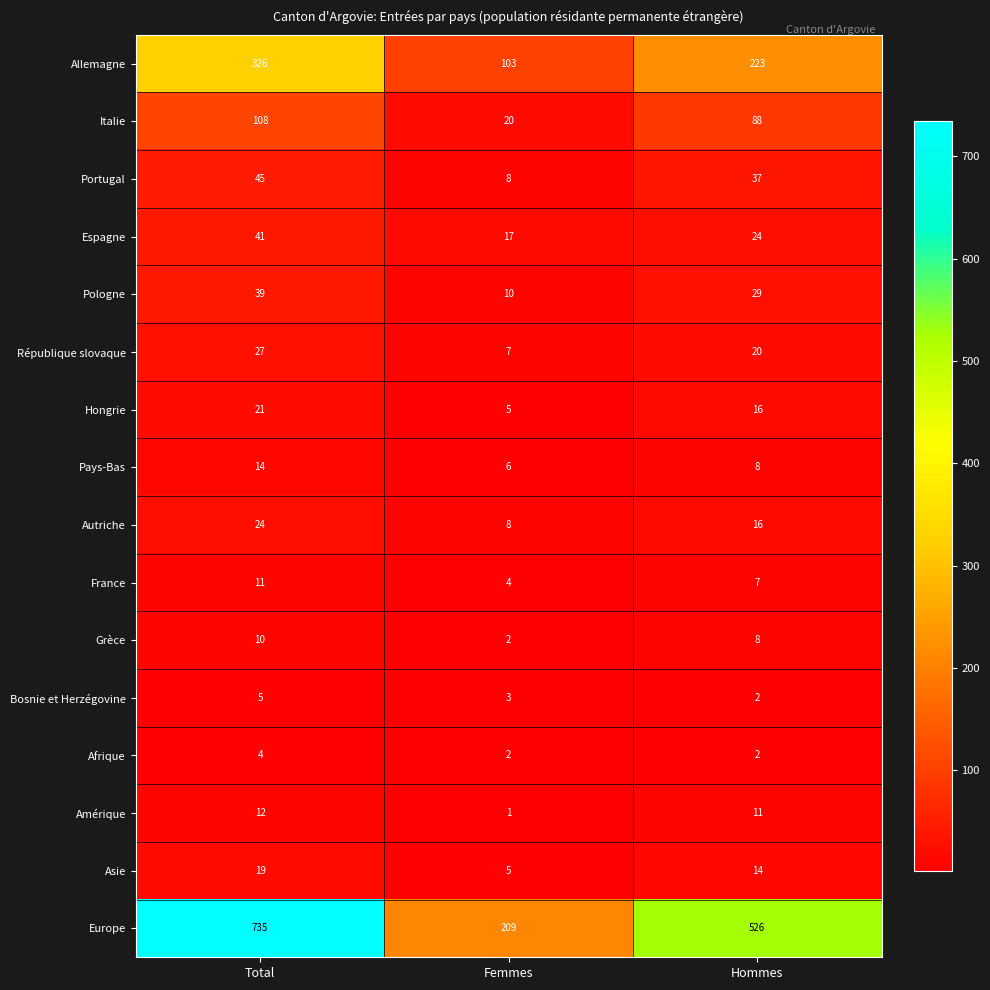

Is the value of Pays-Bas at Total greater than the value of Asie at Total?

No